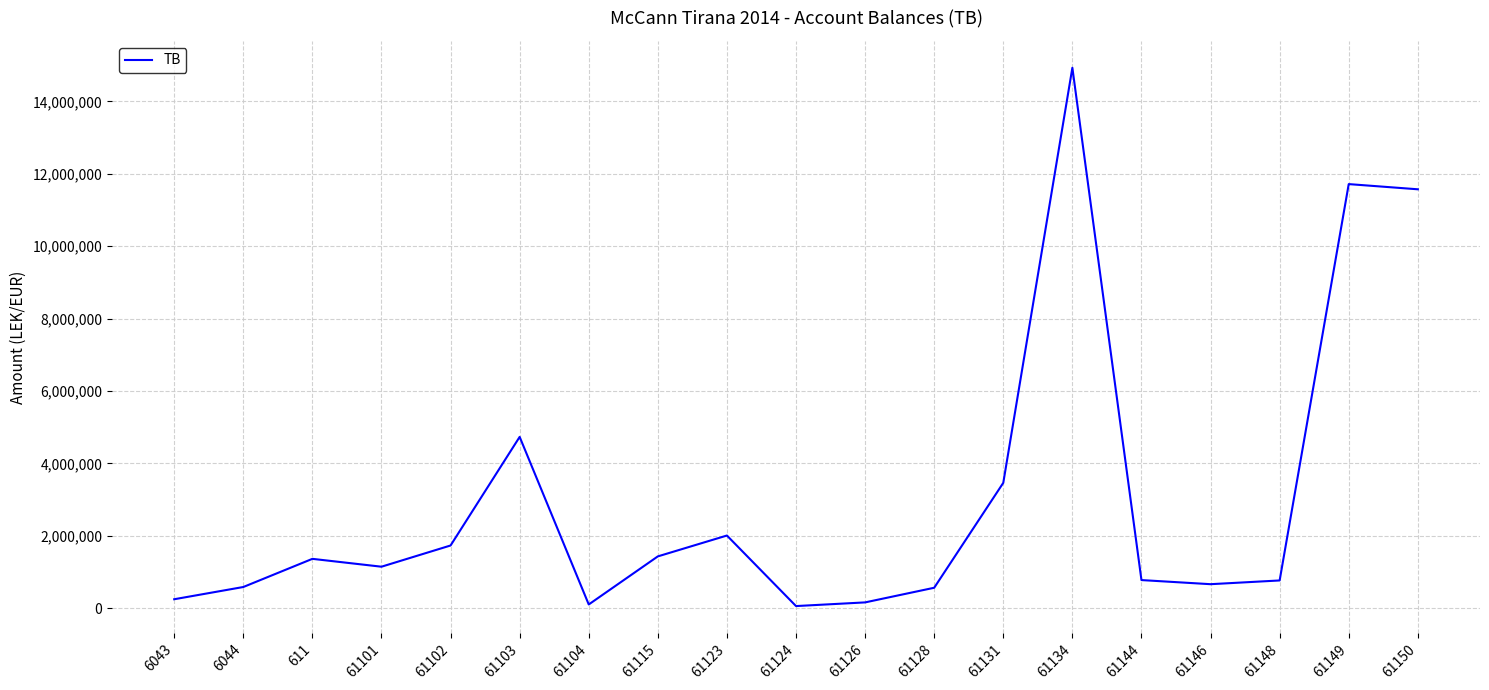

Does the chart display data point markers on the line(s)?

No